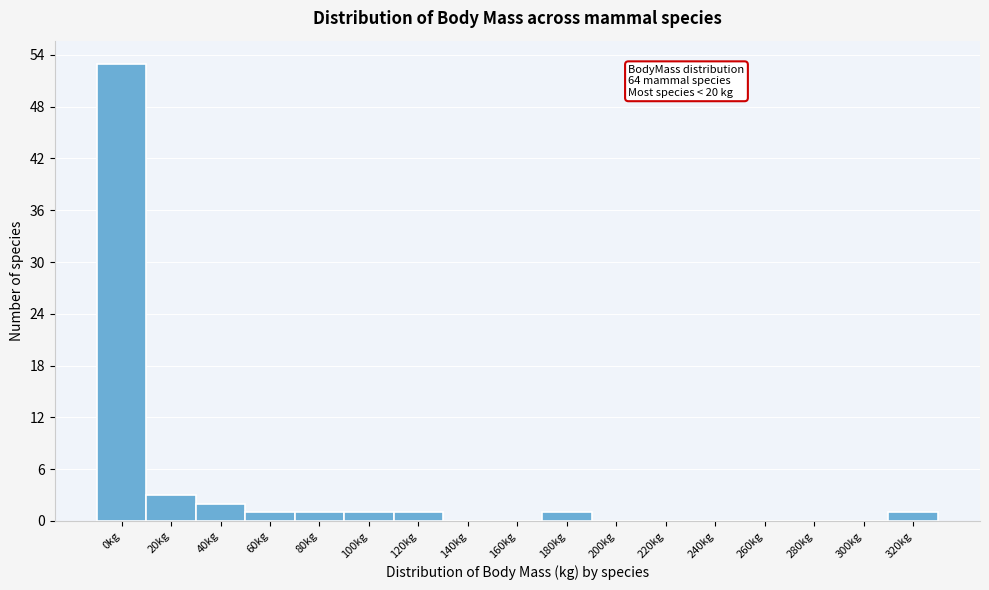

Reading right to left, list all the values displayed in this chart.

320kg=1	300kg=0	280kg=0	260kg=0	240kg=0	220kg=0	200kg=0	180kg=1	160kg=0	140kg=0	120kg=1	100kg=1	80kg=1	60kg=1	40kg=2	20kg=3	0kg=53